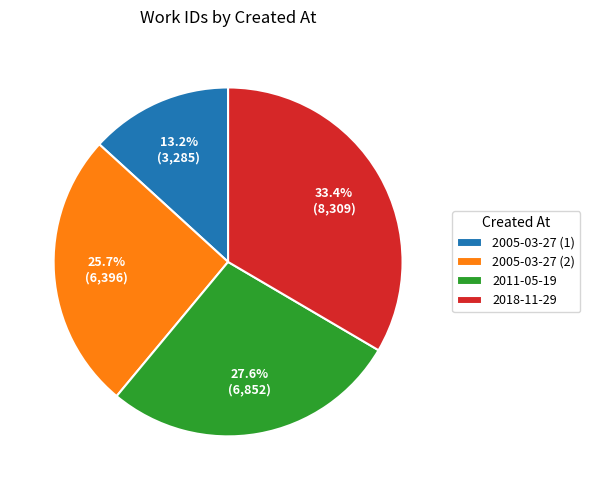

How much of the chart is everything except 2005-03-27 (1)?

86.8%